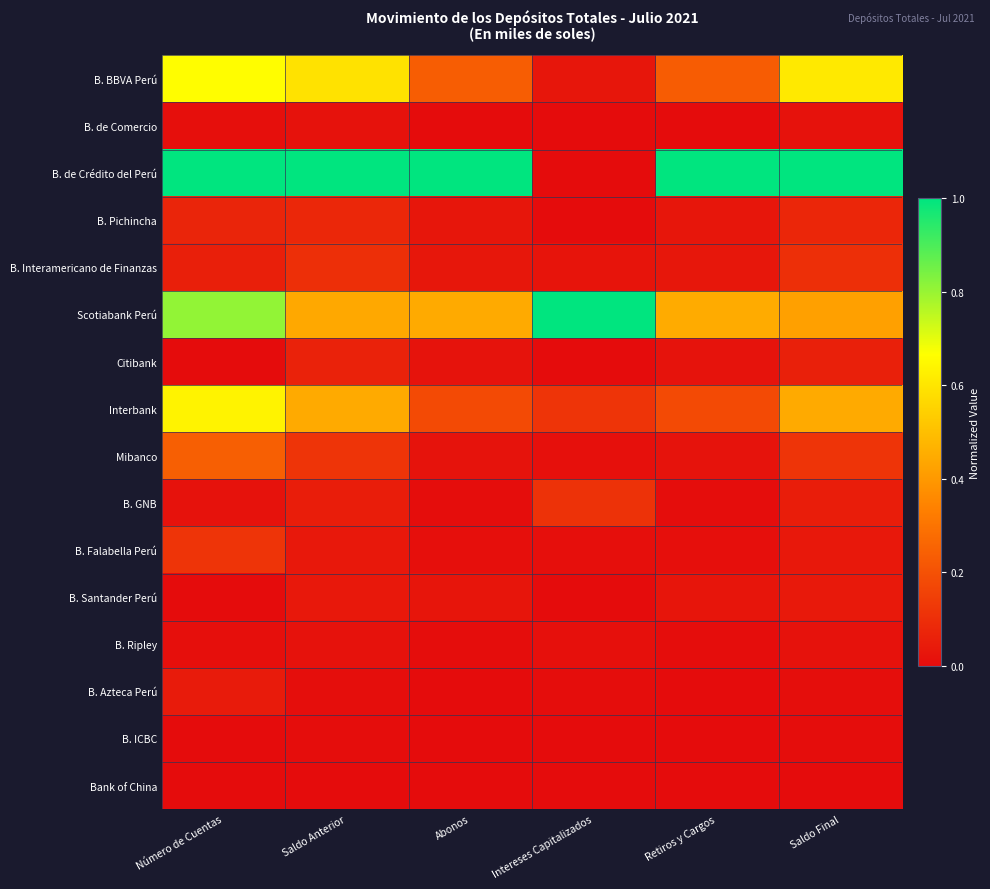

Reading left to right, extract all data points from this chart.

B. BBVA Perú: Número de Cuentas=0.7	Saldo Anterior=0.6	Abonos=0.2	Intereses Capitalizados=0.0	Retiros y Cargos=0.2	Saldo Final=0.6
B. de Comercio: Número de Cuentas=0.0	Saldo Anterior=0.0	Abonos=0.0	Intereses Capitalizados=0.0	Retiros y Cargos=0.0	Saldo Final=0.0
B. de Crédito del Perú: Número de Cuentas=1.0	Saldo Anterior=1.0	Abonos=1.0	Intereses Capitalizados=0.0	Retiros y Cargos=1.0	Saldo Final=1.0
B. Pichincha: Número de Cuentas=0.1	Saldo Anterior=0.1	Abonos=0.0	Intereses Capitalizados=0.0	Retiros y Cargos=0.0	Saldo Final=0.1
B. Interamericano de Finanzas: Número de Cuentas=0.1	Saldo Anterior=0.1	Abonos=0.0	Intereses Capitalizados=0.0	Retiros y Cargos=0.0	Saldo Final=0.1
Scotiabank Perú: Número de Cuentas=0.8	Saldo Anterior=0.4	Abonos=0.4	Intereses Capitalizados=1.0	Retiros y Cargos=0.4	Saldo Final=0.4
Citibank: Número de Cuentas=0.0	Saldo Anterior=0.1	Abonos=0.0	Intereses Capitalizados=0.0	Retiros y Cargos=0.0	Saldo Final=0.1
Interbank: Número de Cuentas=0.6	Saldo Anterior=0.4	Abonos=0.2	Intereses Capitalizados=0.1	Retiros y Cargos=0.2	Saldo Final=0.4
Mibanco: Número de Cuentas=0.2	Saldo Anterior=0.1	Abonos=0.0	Intereses Capitalizados=0.0	Retiros y Cargos=0.0	Saldo Final=0.1
B. GNB: Número de Cuentas=0.0	Saldo Anterior=0.0	Abonos=0.0	Intereses Capitalizados=0.1	Retiros y Cargos=0.0	Saldo Final=0.0
B. Falabella Perú: Número de Cuentas=0.1	Saldo Anterior=0.0	Abonos=0.0	Intereses Capitalizados=0.0	Retiros y Cargos=0.0	Saldo Final=0.0
B. Santander Perú: Número de Cuentas=0.0	Saldo Anterior=0.0	Abonos=0.0	Intereses Capitalizados=0.0	Retiros y Cargos=0.0	Saldo Final=0.0
B. Ripley: Número de Cuentas=0.0	Saldo Anterior=0.0	Abonos=0.0	Intereses Capitalizados=0.0	Retiros y Cargos=0.0	Saldo Final=0.0
B. Azteca Perú: Número de Cuentas=0.0	Saldo Anterior=0.0	Abonos=0.0	Intereses Capitalizados=0.0	Retiros y Cargos=0.0	Saldo Final=0.0
B. ICBC: Número de Cuentas=0.0	Saldo Anterior=0.0	Abonos=0.0	Intereses Capitalizados=0.0	Retiros y Cargos=0.0	Saldo Final=0.0
Bank of China: Número de Cuentas=0.0	Saldo Anterior=0.0	Abonos=0.0	Intereses Capitalizados=0.0	Retiros y Cargos=0.0	Saldo Final=0.0